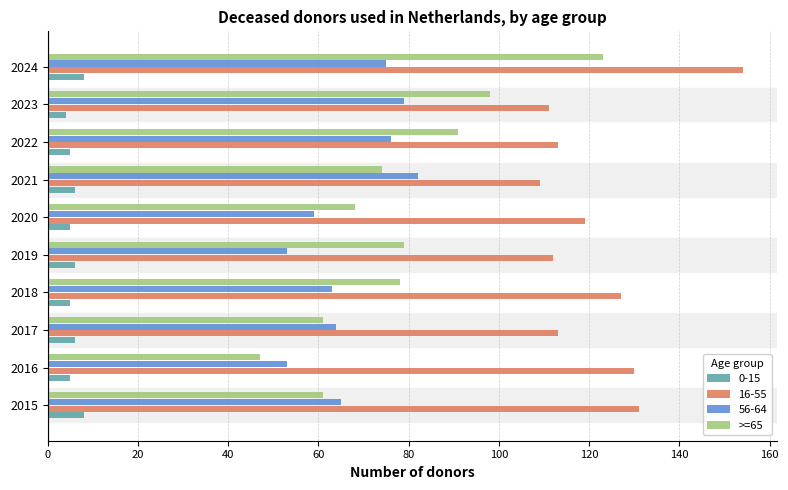

Which series has the largest total across all categories?

16-55